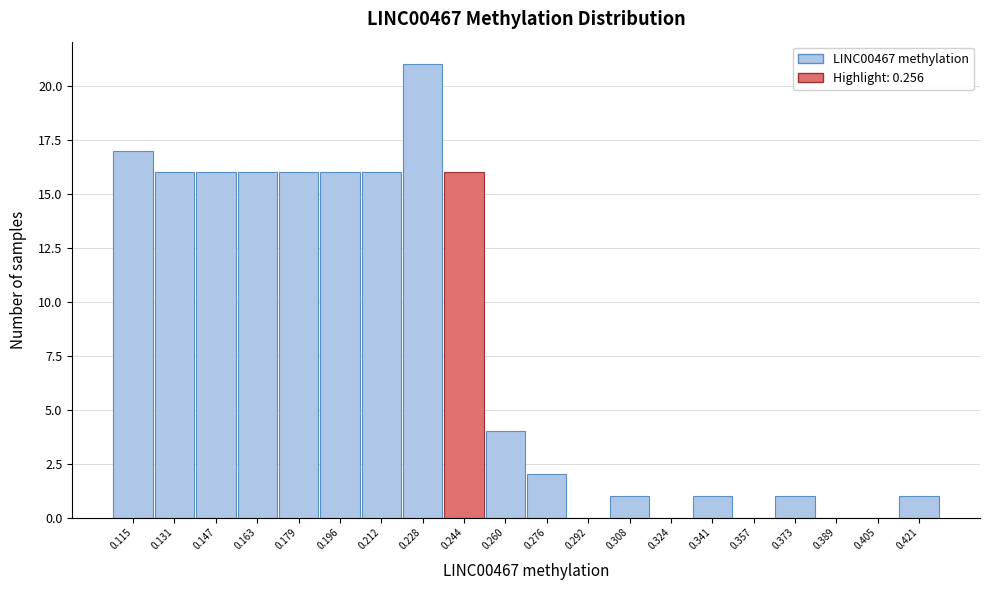

Reading left to right, extract all data points from this chart.

0.115=17	0.131=16	0.147=16	0.163=16	0.179=16	0.196=16	0.212=16	0.228=21	0.244=16	0.260=4	0.276=2	0.292=0	0.308=1	0.324=0	0.341=1	0.357=0	0.373=1	0.389=0	0.405=0	0.421=1